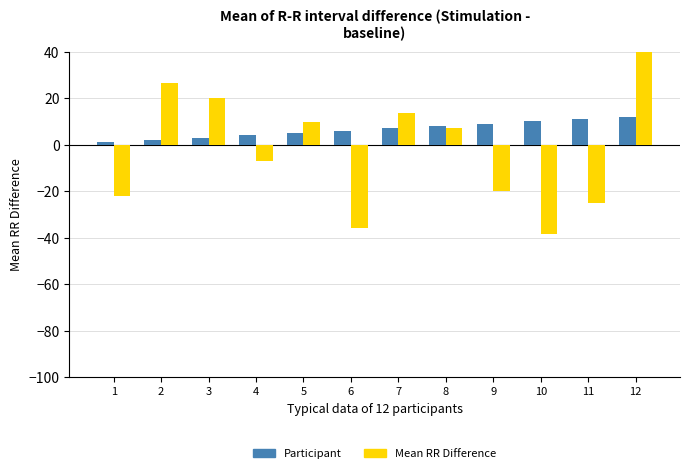

What is the sum of all Mean RR Difference values?

-0.7